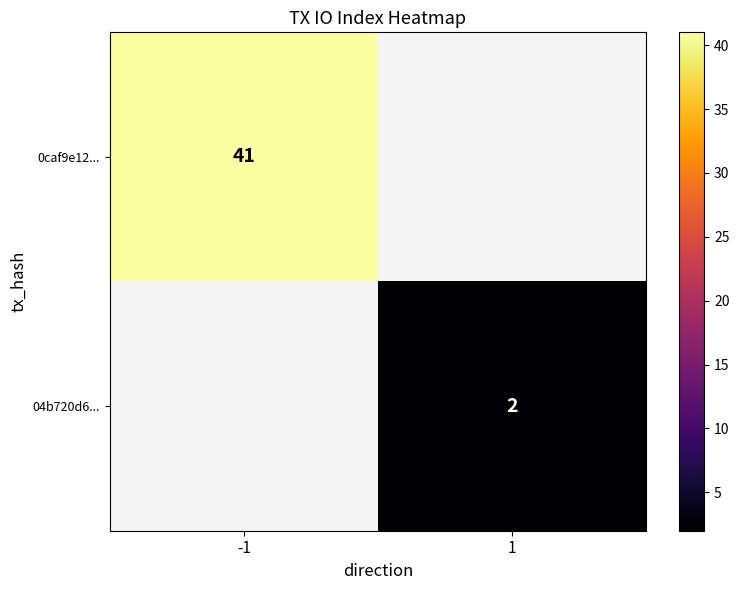

The value of 0caf9e12... at -1 is 41. True or false?

True